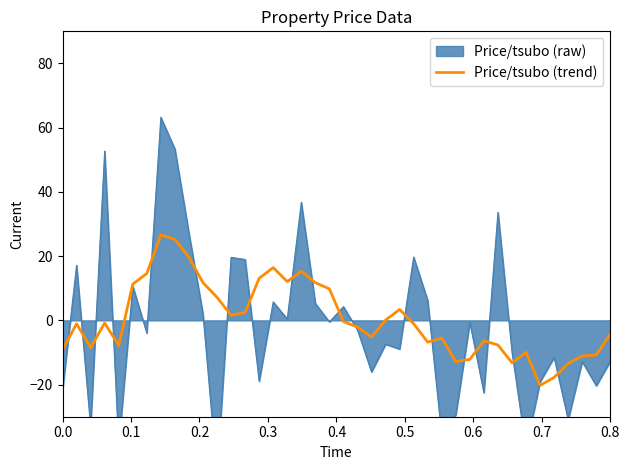

How many data points are above -1?

19